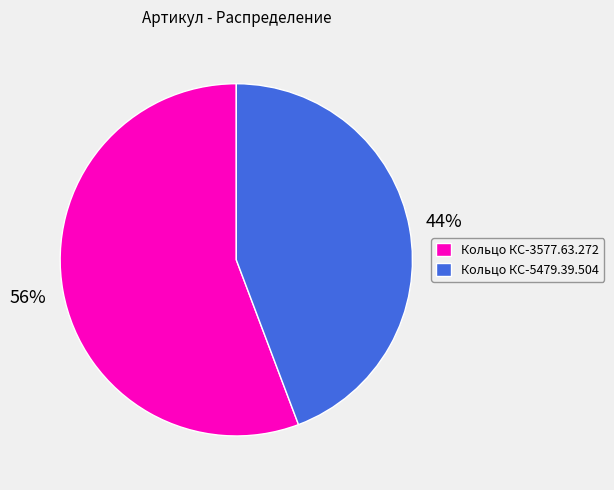

To the nearest percent, what is the combined percentage of Кольцо КС-5479.39.504 and Кольцо КС-3577.63.272?

100%